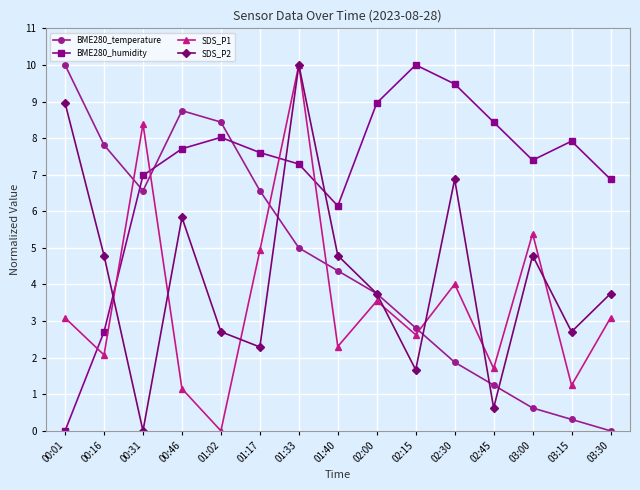

What is the sum of all SDS_P2 values?

63.5